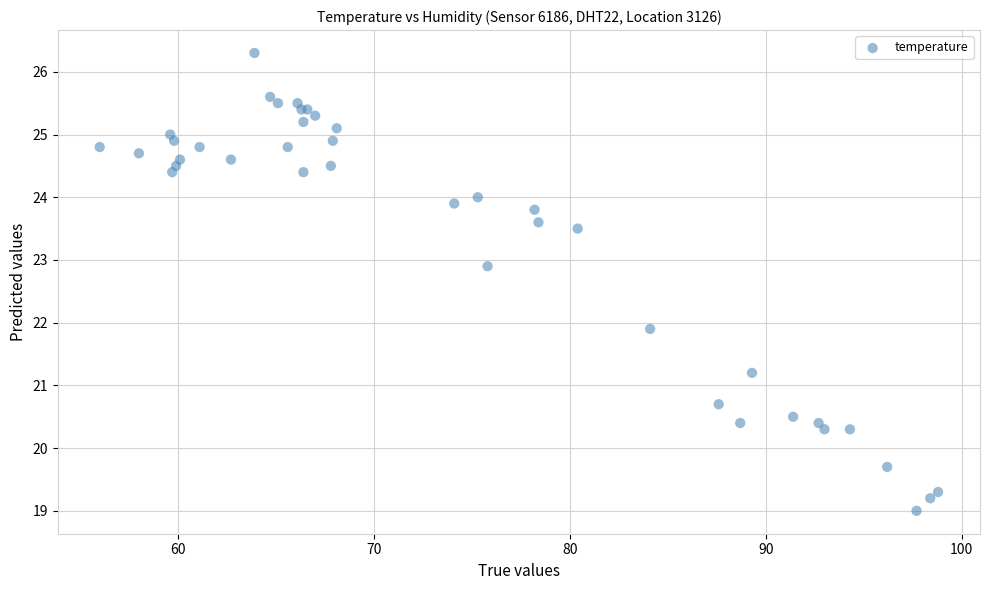

What Y value in the scatter plot is closest to 22?

21.9